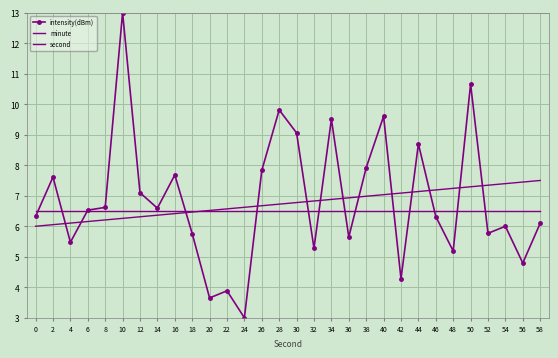

Which category has the highest value in the second series?

58